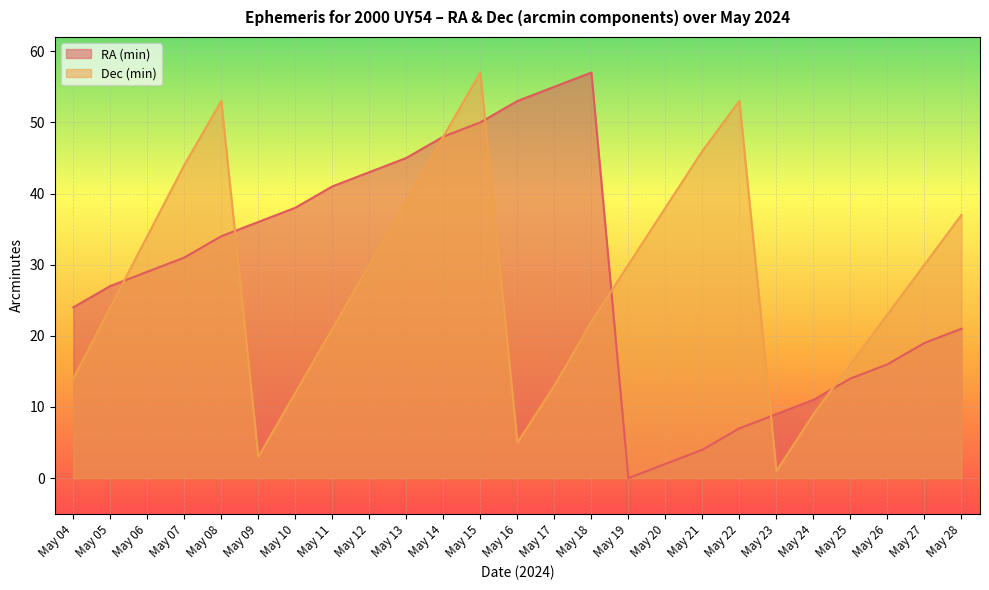

What is the value of the Dec (min) point at the 9th from the left?

30